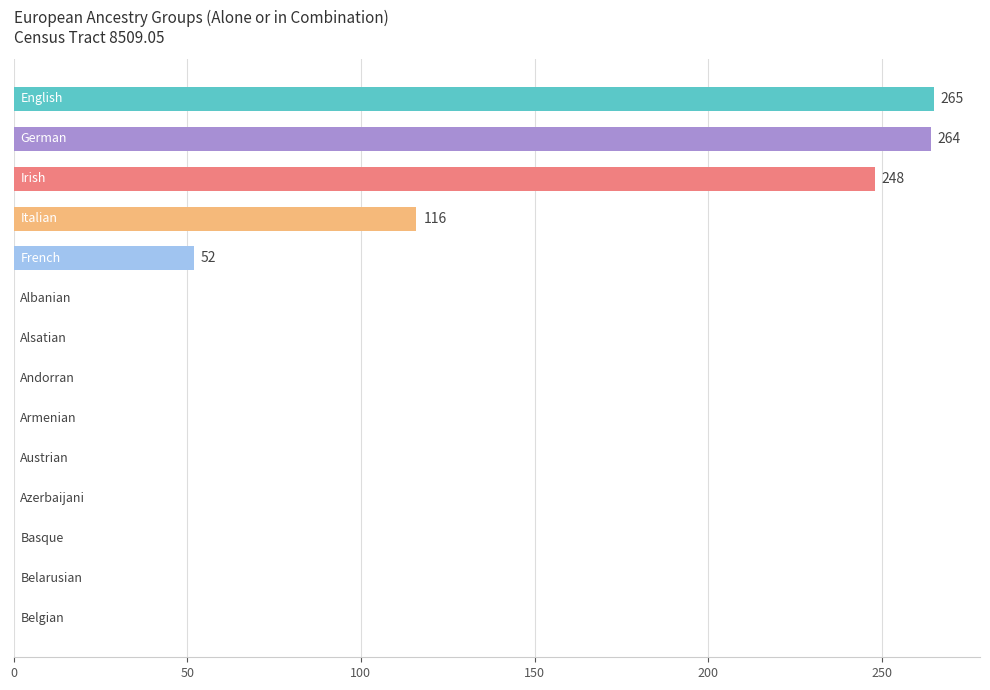

What is the greatest value displayed?

265